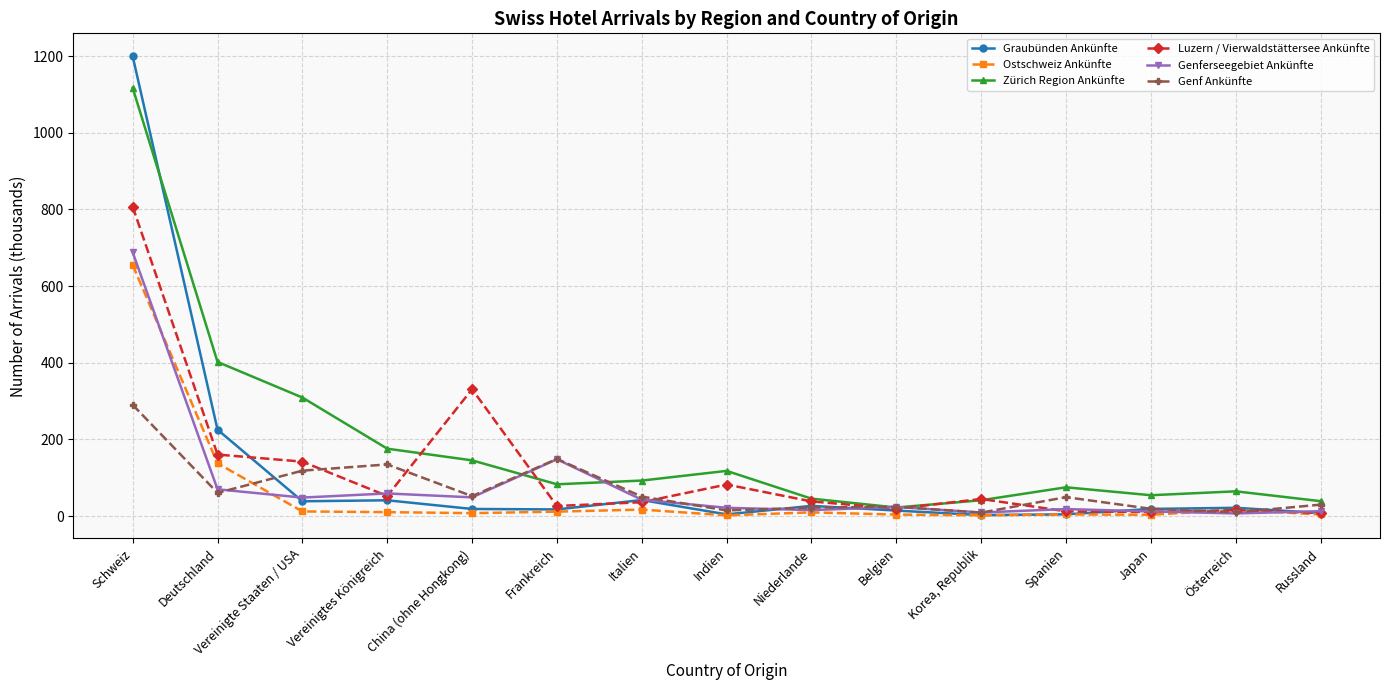

What is the value of the Genf Ankünfte point at the 2nd from the left?

60.4